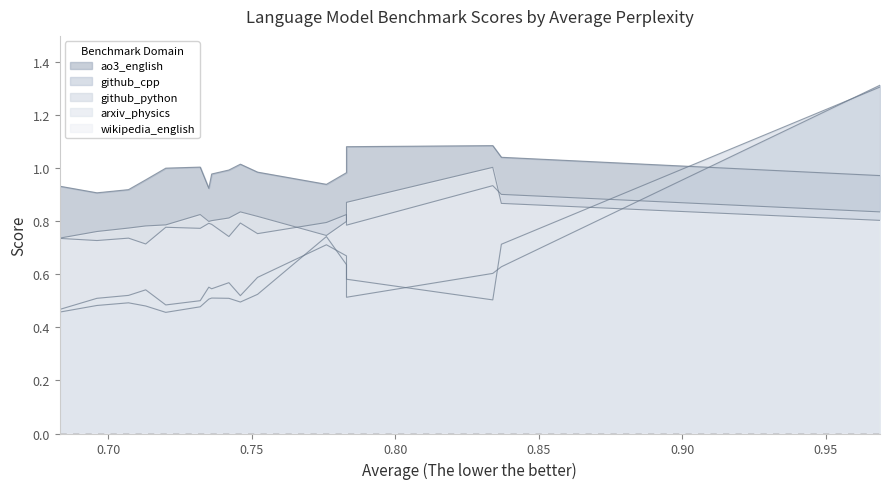

In wikipedia_english, how many points are higher than both neighbors (excluding endpoints)?

3